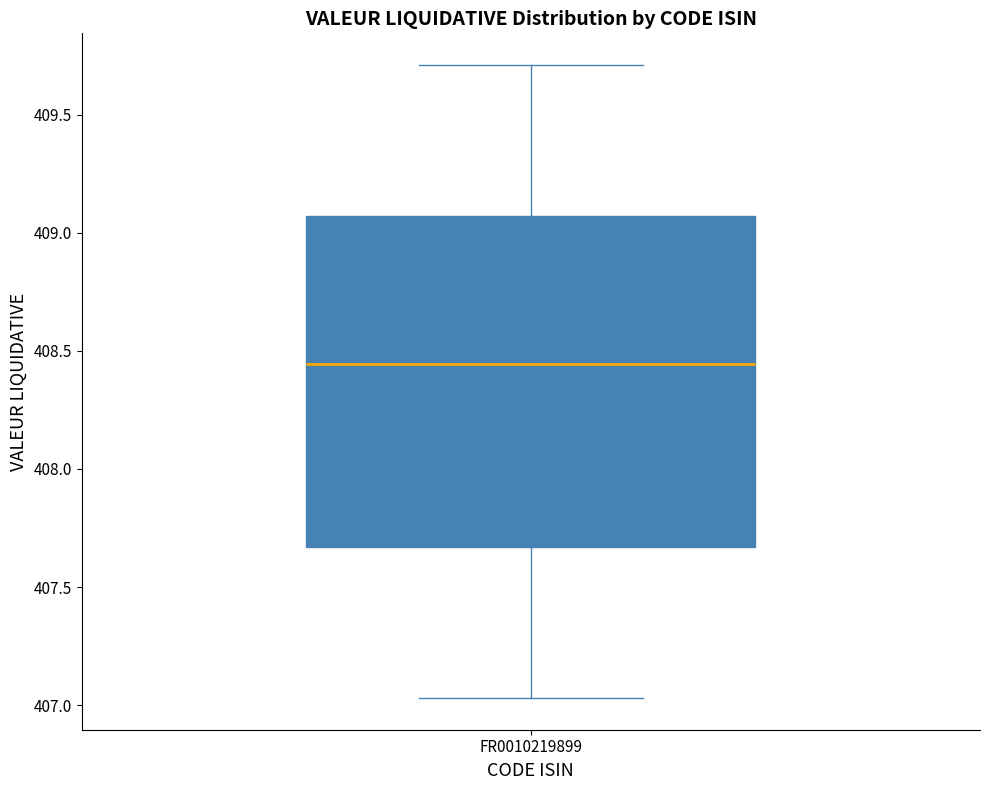

Where does the lower whisker of the box for FR0010219899 end on the y-axis? The values are not printed on the chart, so give them approximately, as read against the axis.

407.05